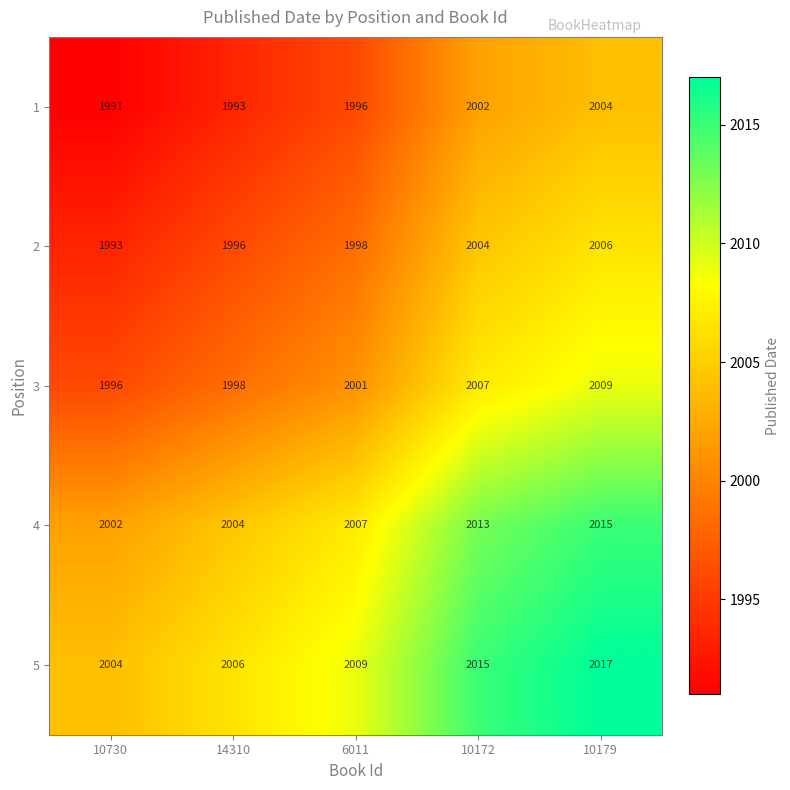

What is the difference between the highest and lowest values at 10172?

13